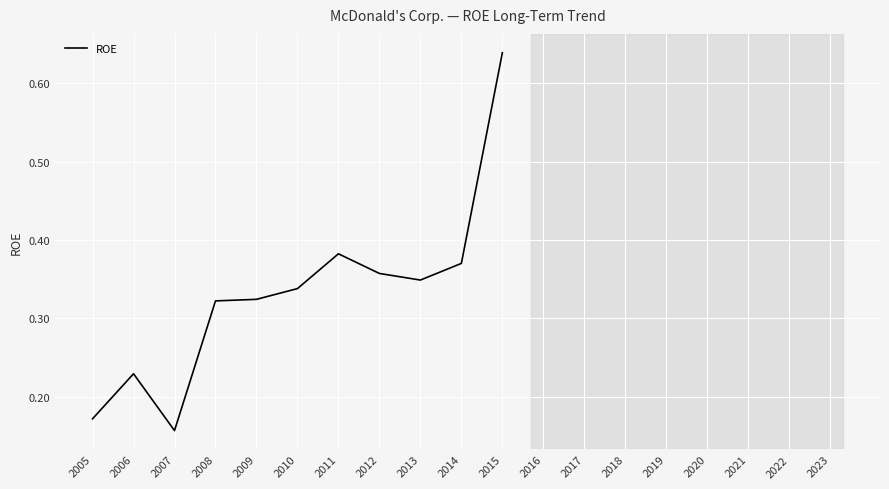

How many lines are shown in the chart?

1